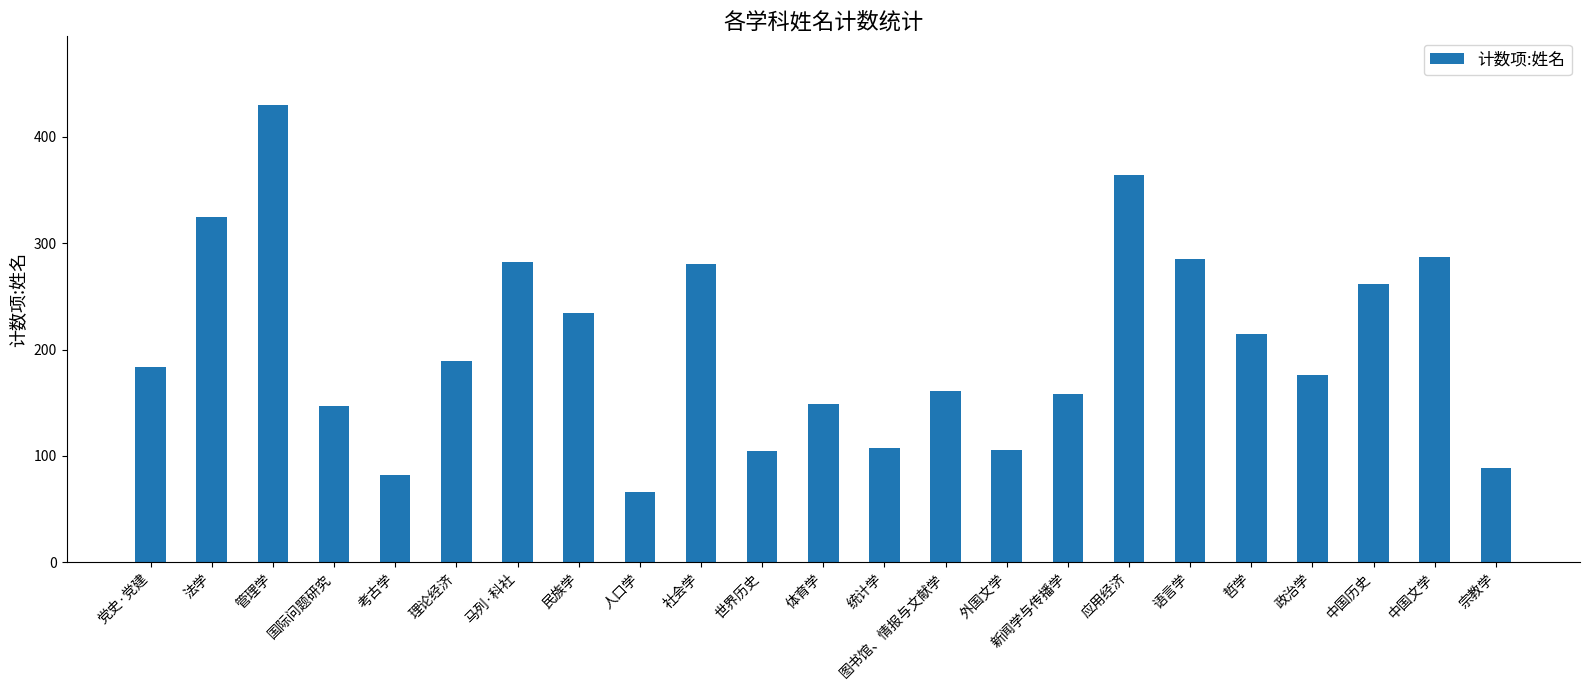

Count the number of data series in this chart.

1